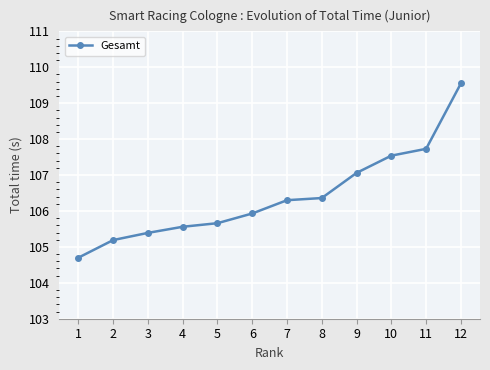

How many series are shown in this chart?

1